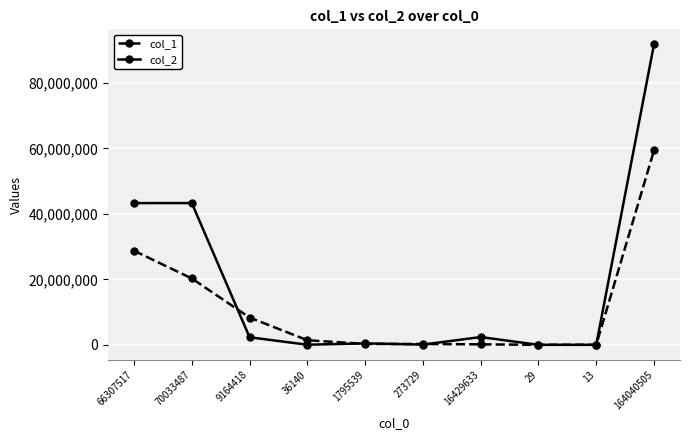

What is the label of the 7th point from the right?

36140